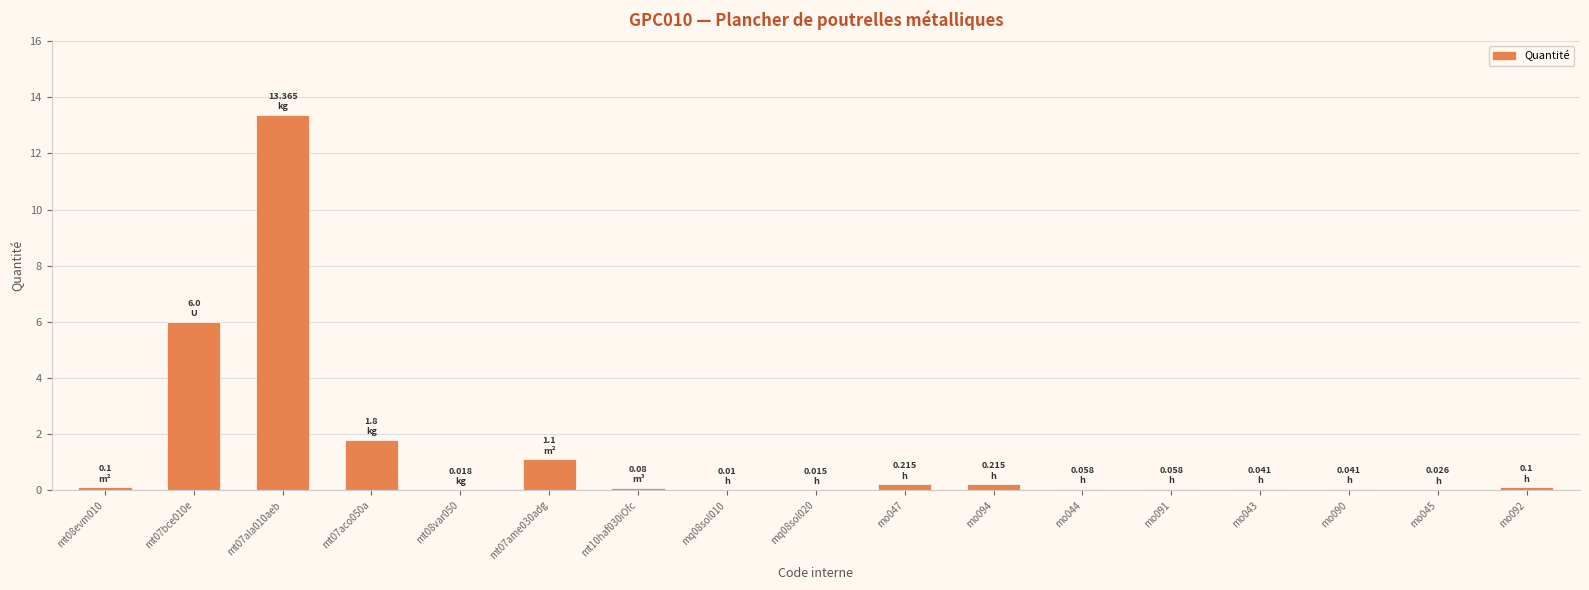

What is the change in value from mt07bce010e to mo044?

-5.9